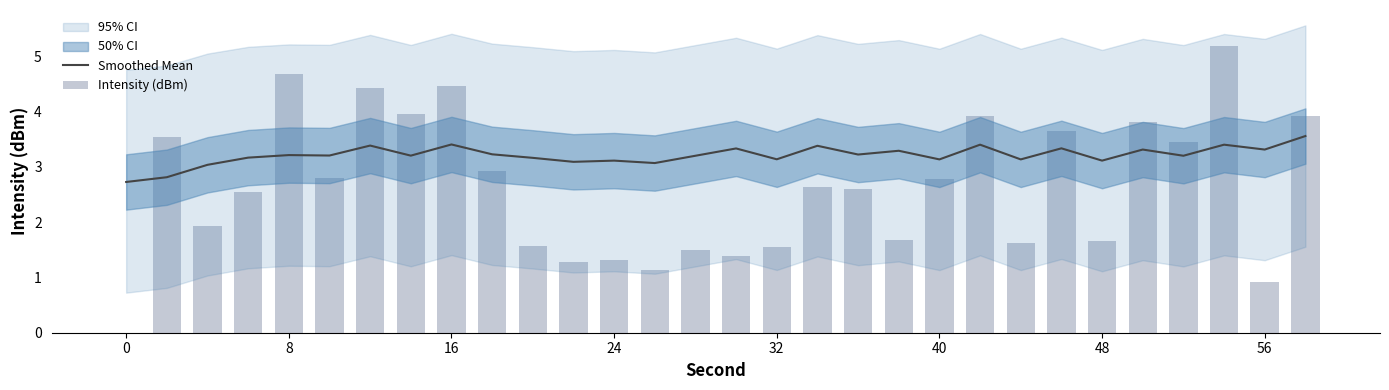

The Smoothed Mean series shows 4.9 at 40. True or false?

False